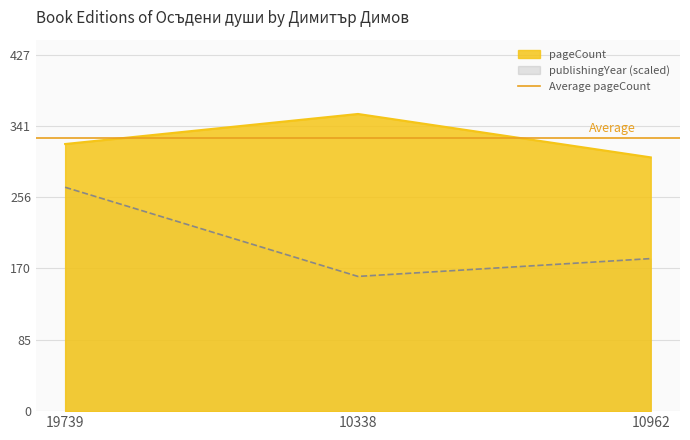

What is the sum of the publishingYear values at 10962 and 19739?

450.9